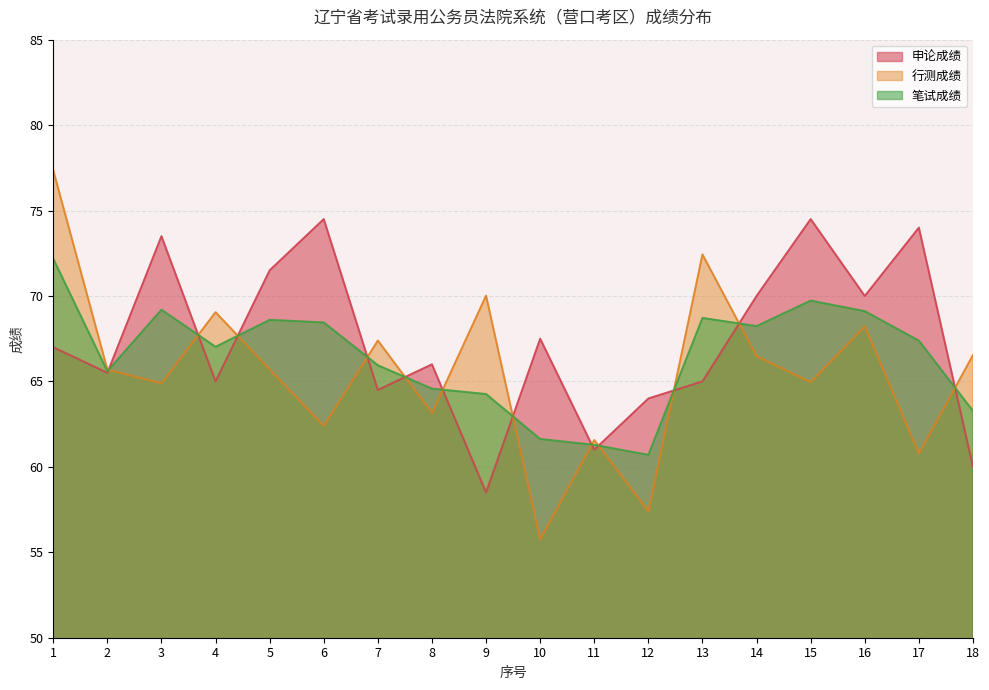

How many series are shown in this chart?

3